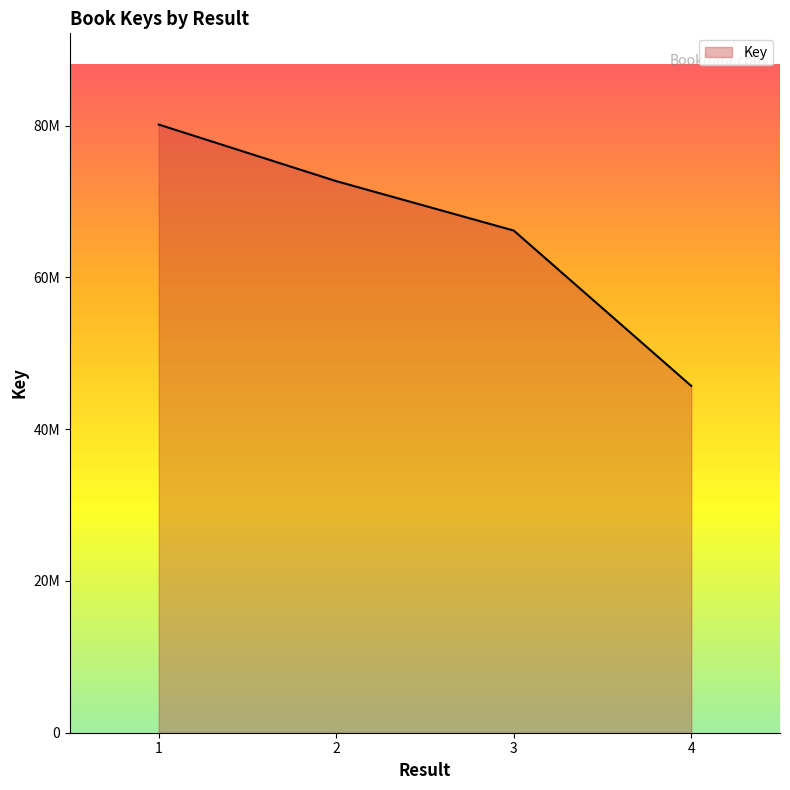

Does the chart display data point markers on the line(s)?

No